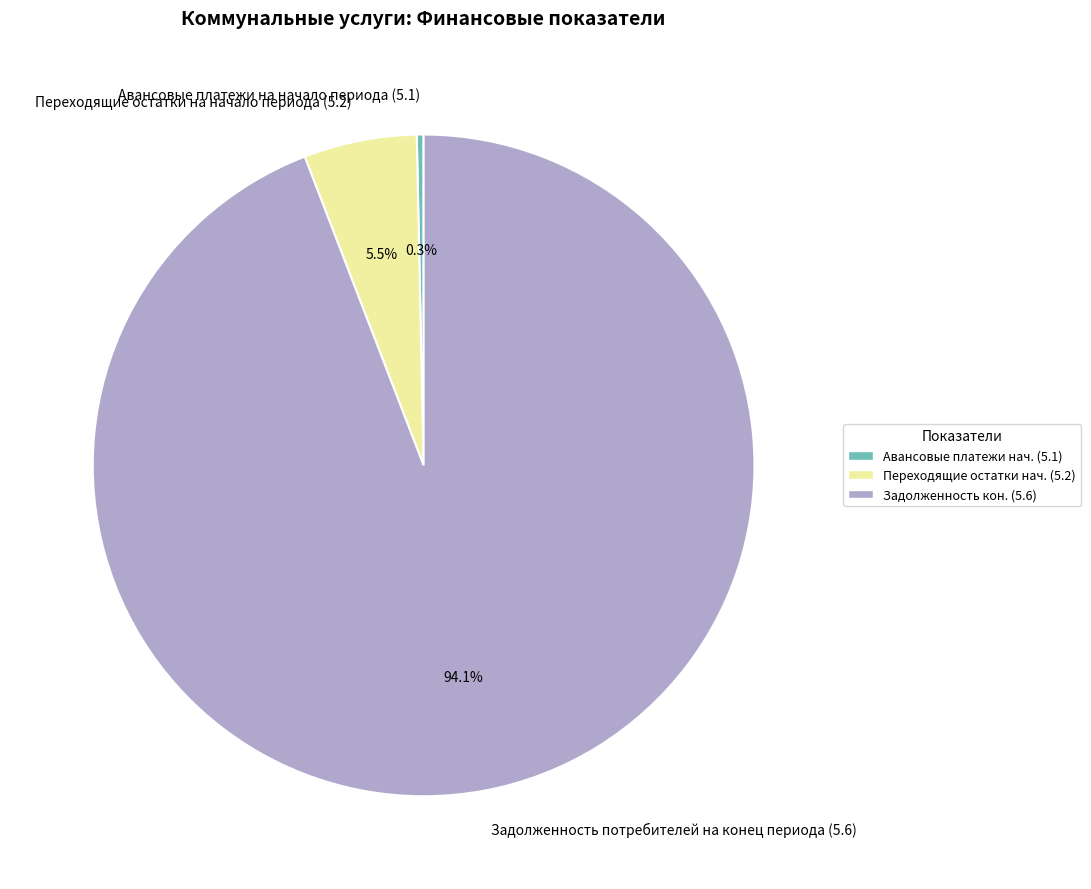

What portion of the pie excludes Авансовые платежи на начало периода (5.1)?

99.7%